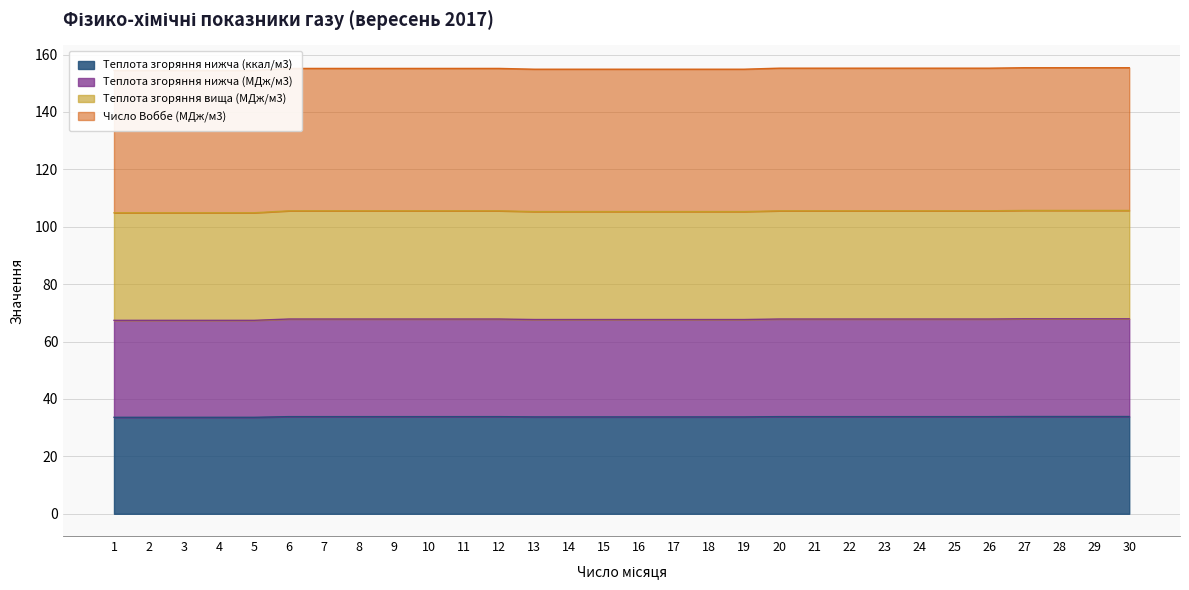

The value of Теплота згоряння вища (МДж/м3) at 1 is 104.9. True or false?

True